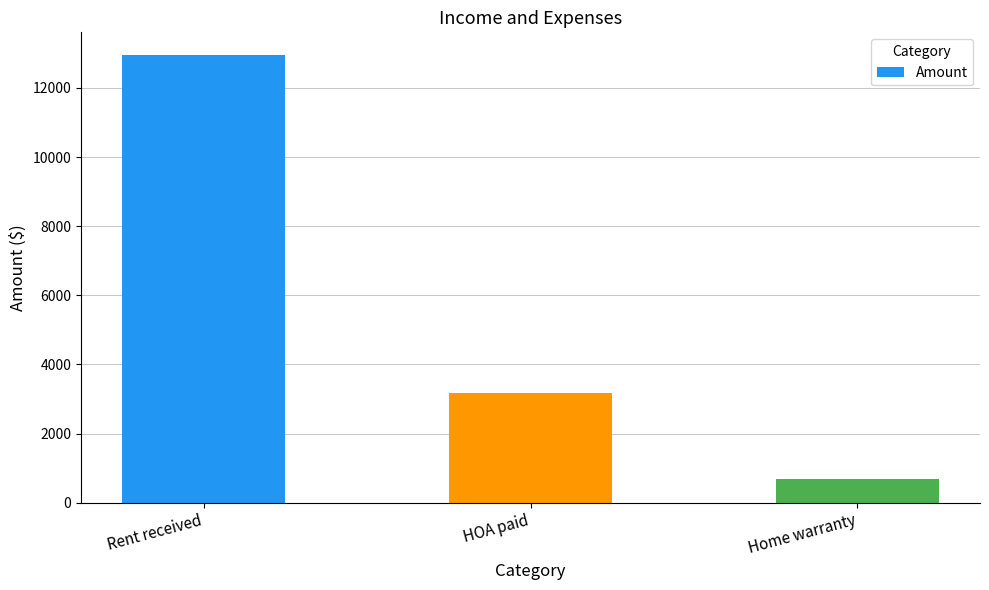

The chart shows a value of 12960.0 at Rent received. True or false?

True